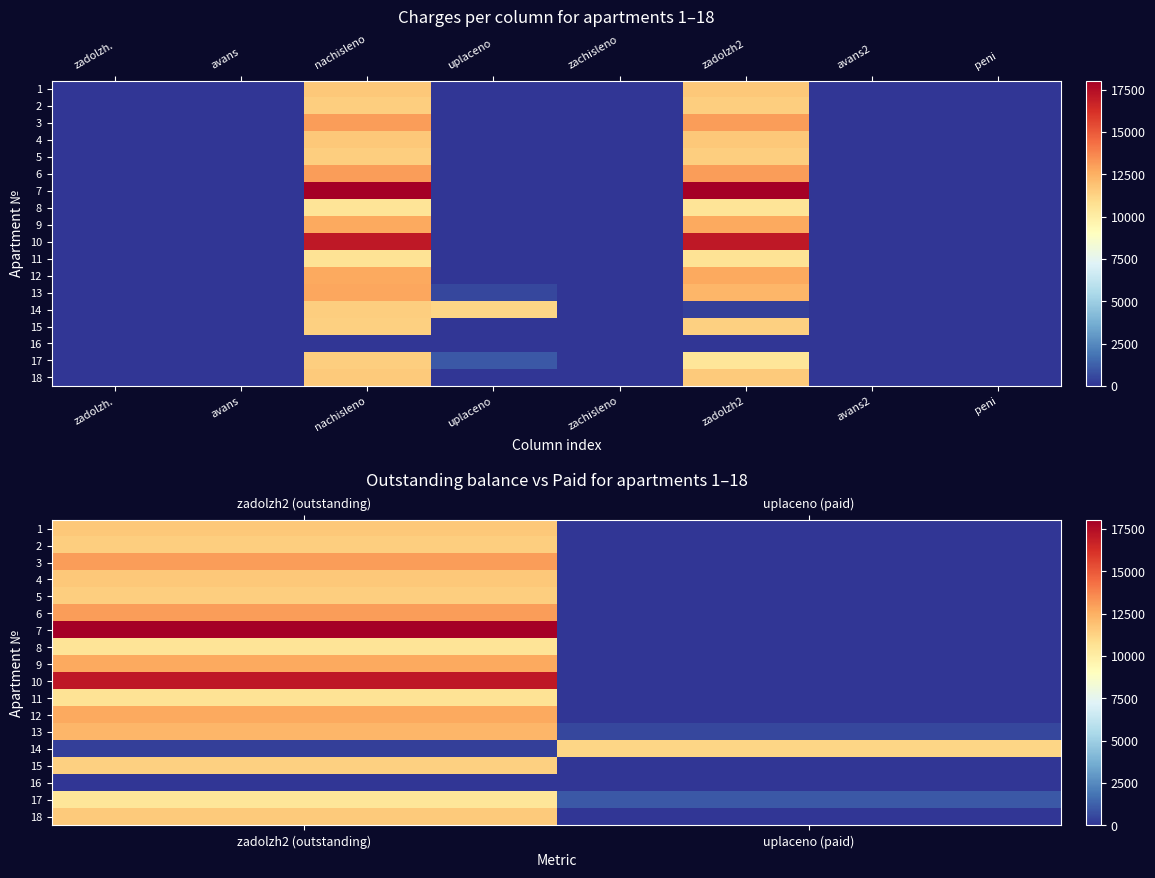

Which series has the largest range (max minus min)?

7